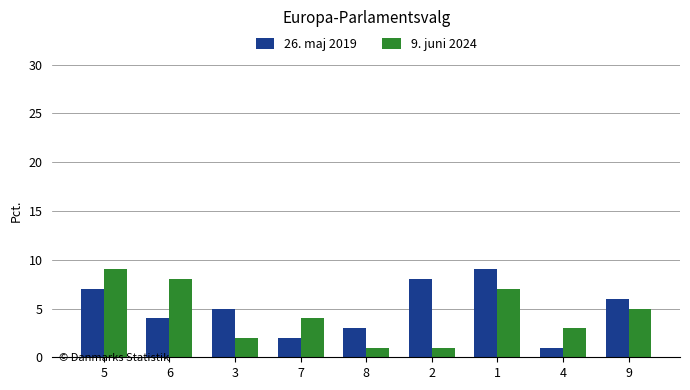

What are all the series names shown in the legend?

26. maj 2019, 9. juni 2024